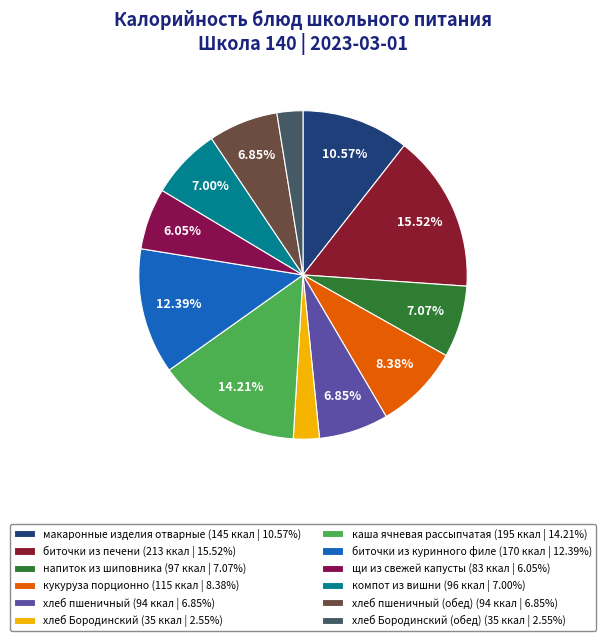

Is there a majority slice in this chart?

No